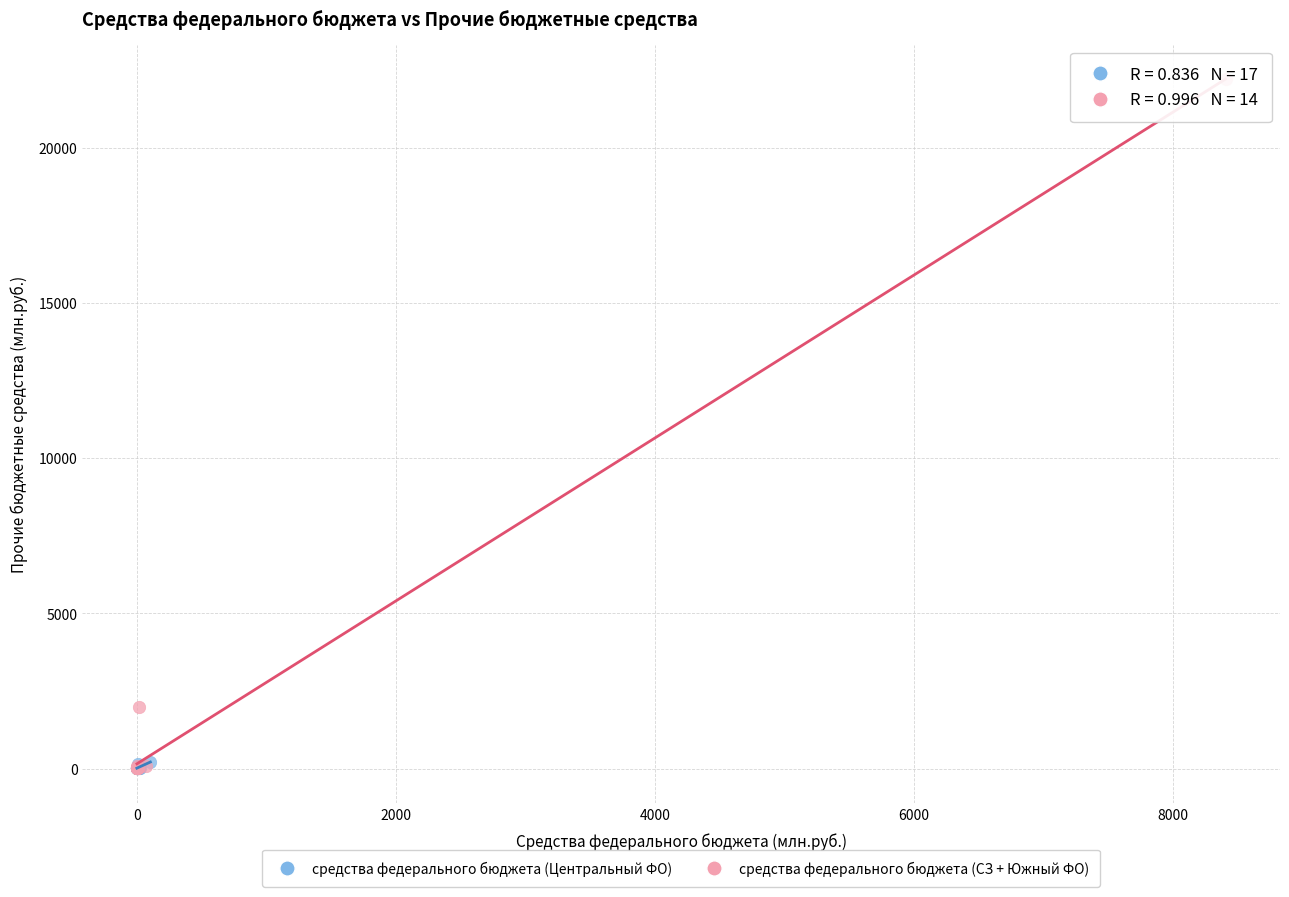

Which series has the widest spread of Y values?

средства федерального бюджета (СЗ + Южный ФО)